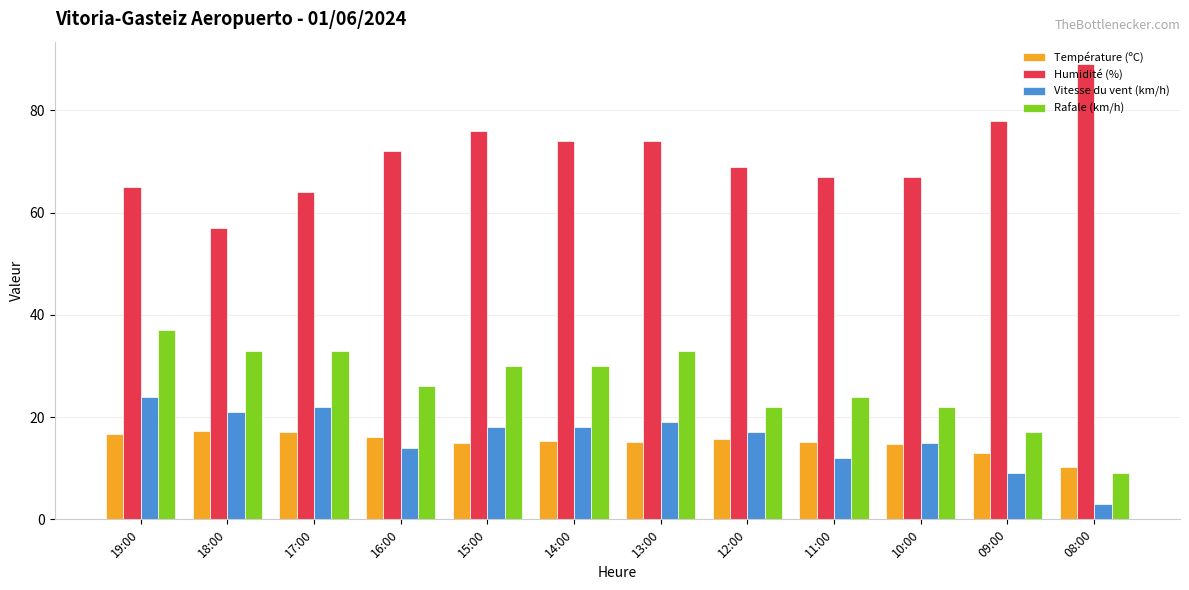

What is the minimum value for Température (ºC)?

10.3